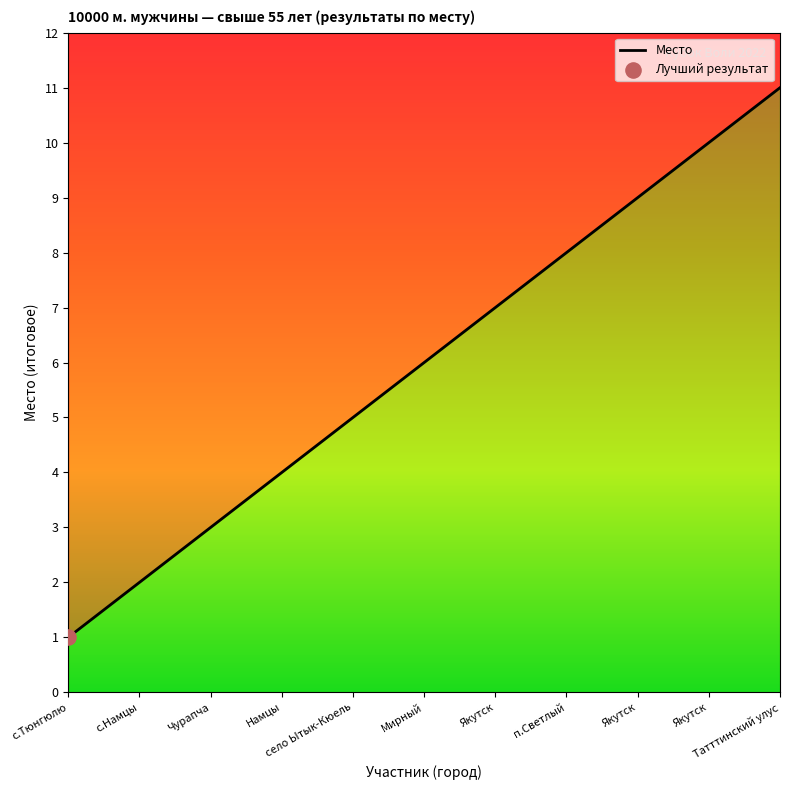

Which has a higher value, Намцы or село Ытык-Кюель?

село Ытык-Кюель